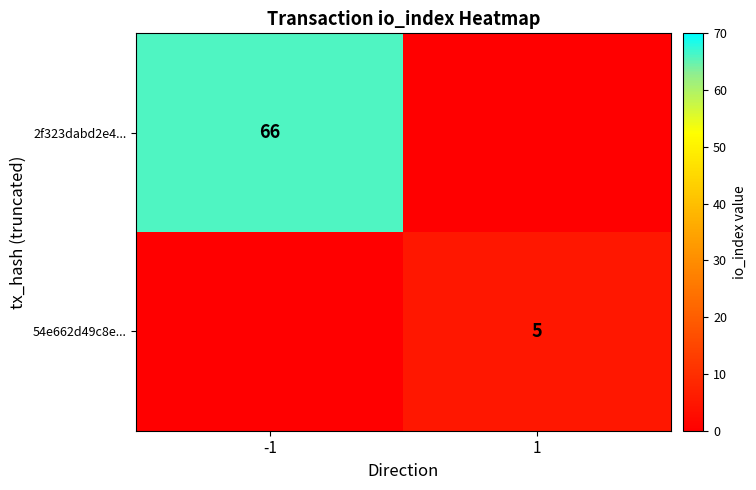

True or false: 2f323dabd2e4... has a value of 20 at -1.

False